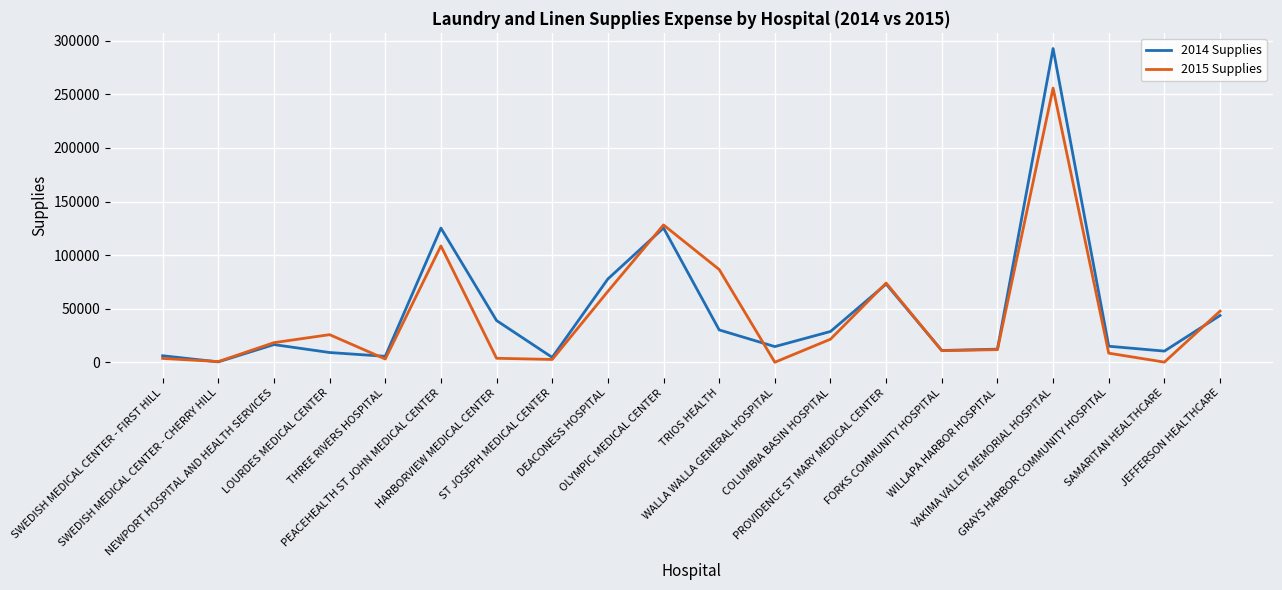

Rank the series by their maximum value, from highest to lowest.

2014 Supplies, 2015 Supplies